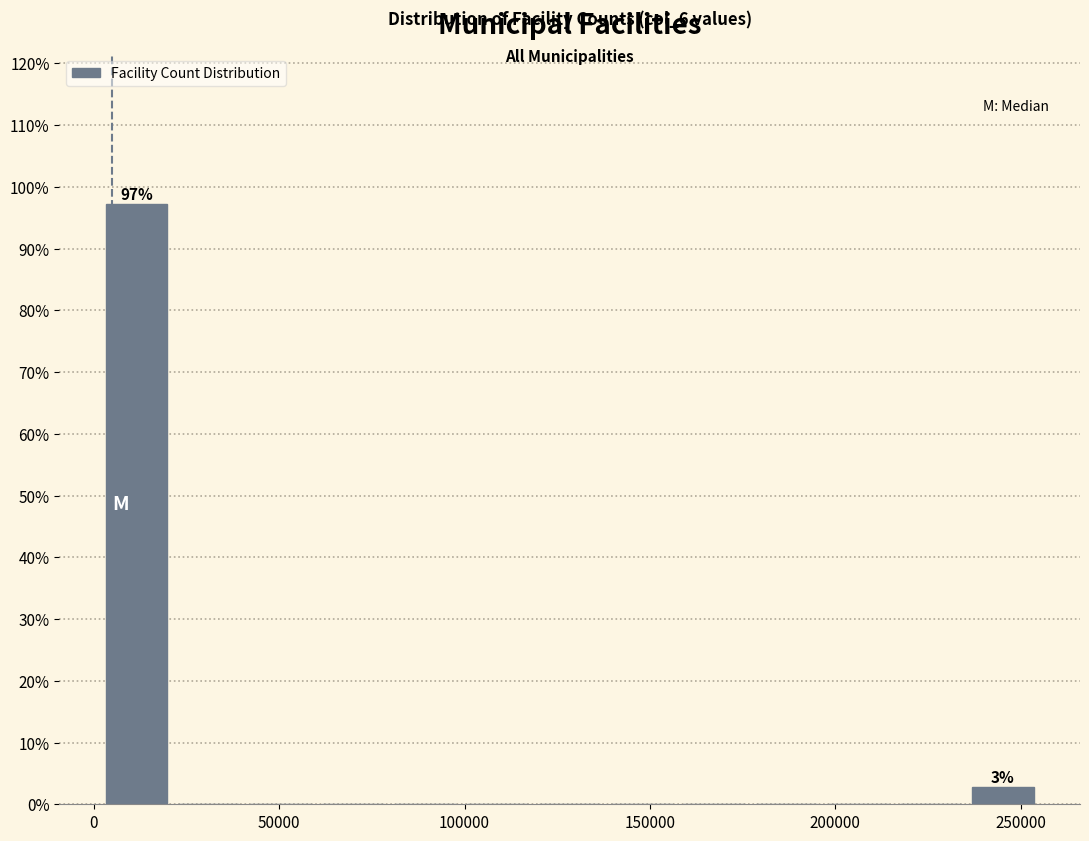

Around what value on the x-axis is the tallest bar? Give the approximate position of its centre, as read against the axis.

10000